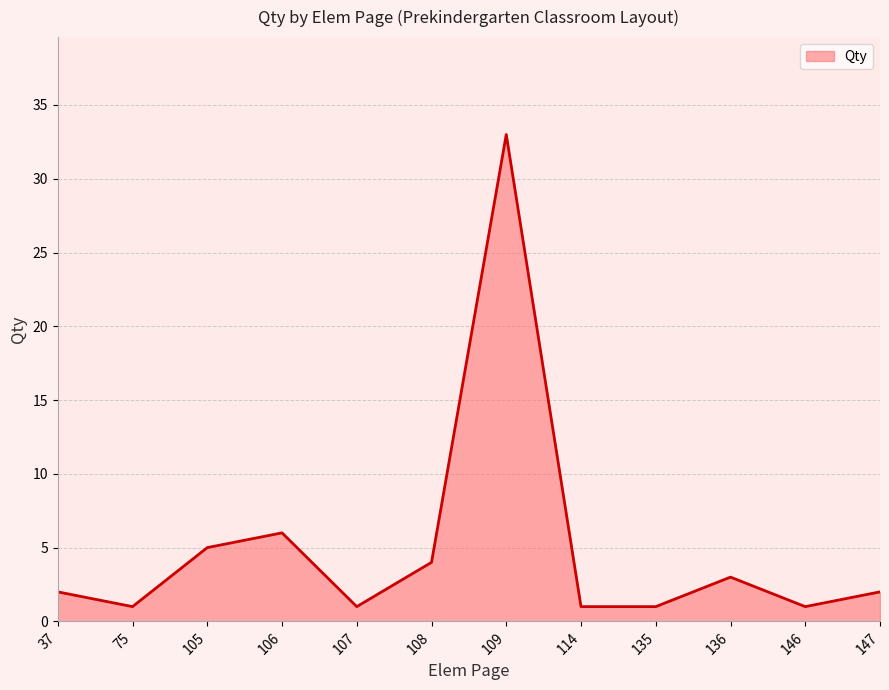

At which category does the chart reach its peak across all series?

109